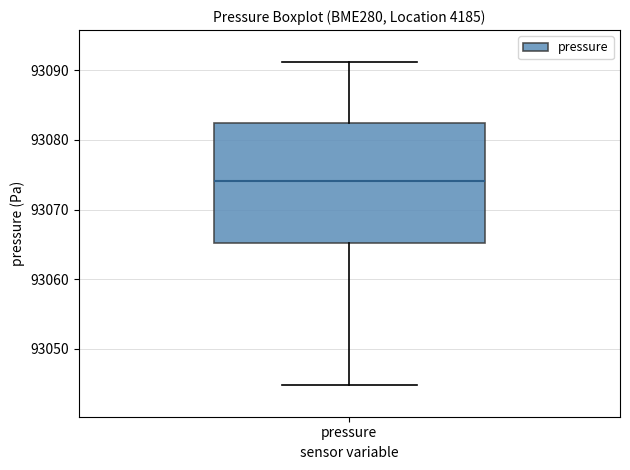

Transcribe this box plot: give where the median line is, the range the box spans, and where the two whiskers end, as read against the y-axis. The values are not printed on the chart, so give them approximately, as read against the axis.

median 93074, box 93065 to 93082, whiskers 93045 to 93091